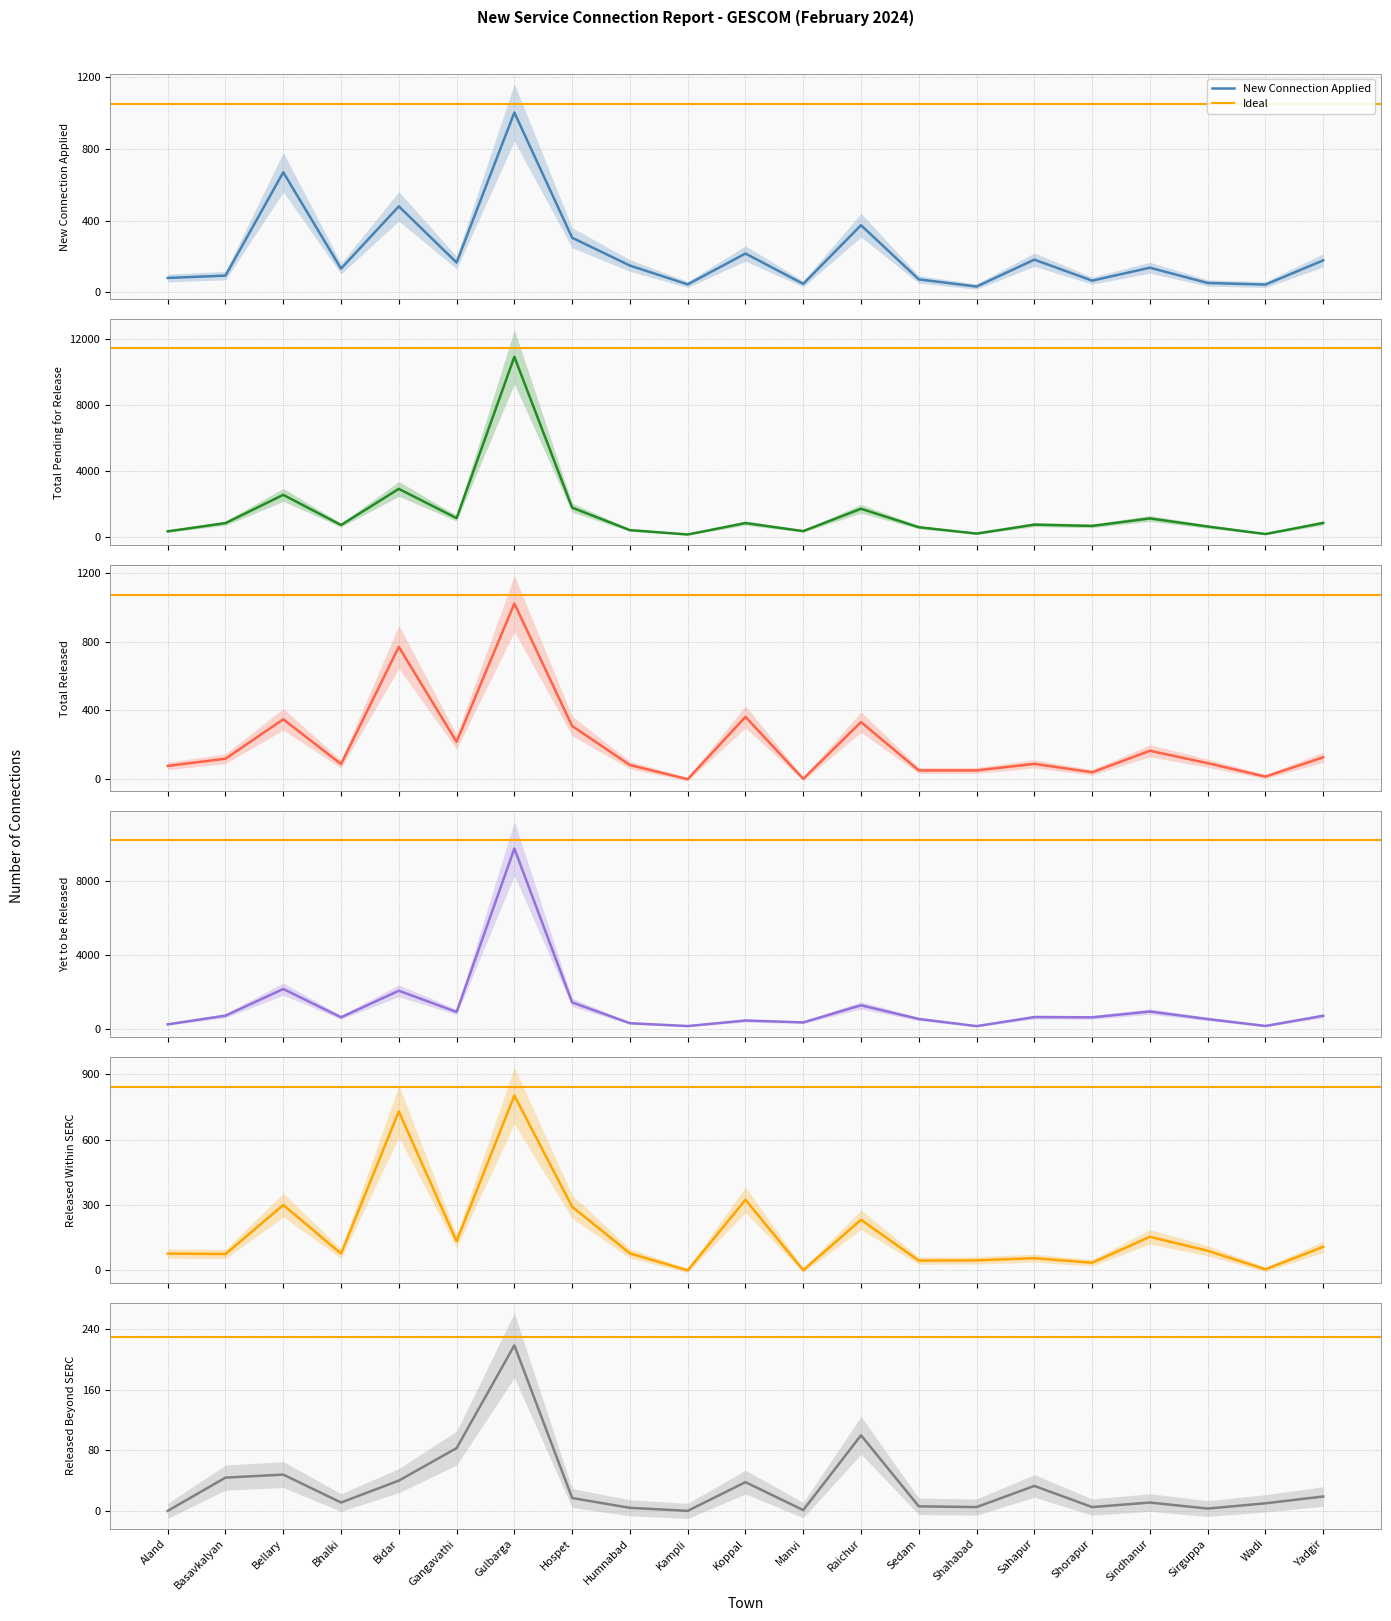

True or false: Yet to be Released and Total Pending for Release cross at least once.

False